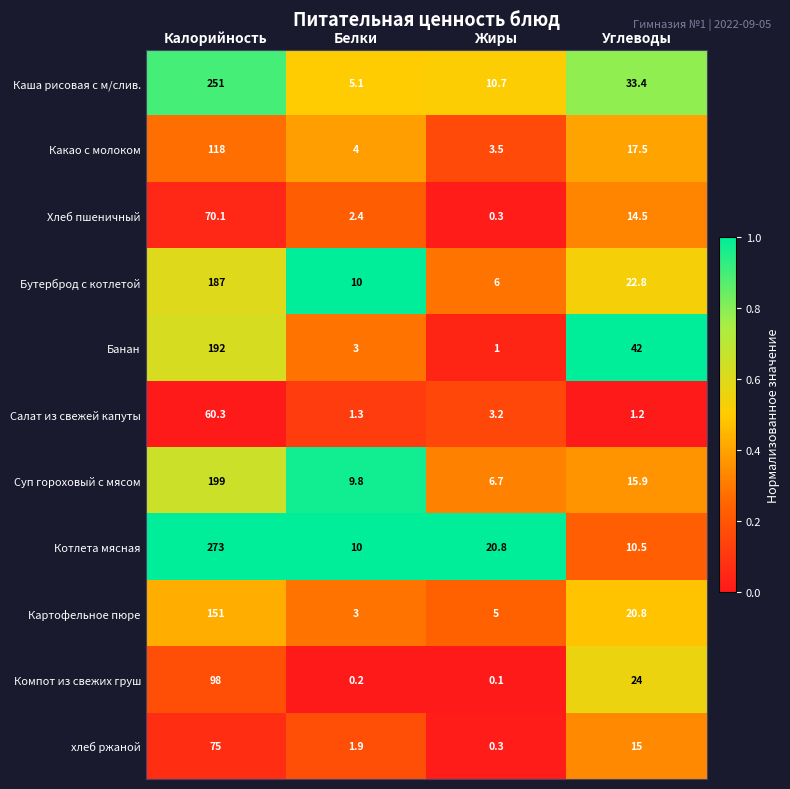

List the series in order of their peak value, lowest first.

Салат из свежей капуты, Хлеб пшеничный, хлеб ржаной, Компот из свежих груш, Какао с молоком, Картофельное пюре, Бутерброд с котлетой, Банан, Суп гороховый с мясом, Каша рисовая с м/слив., Котлета мясная